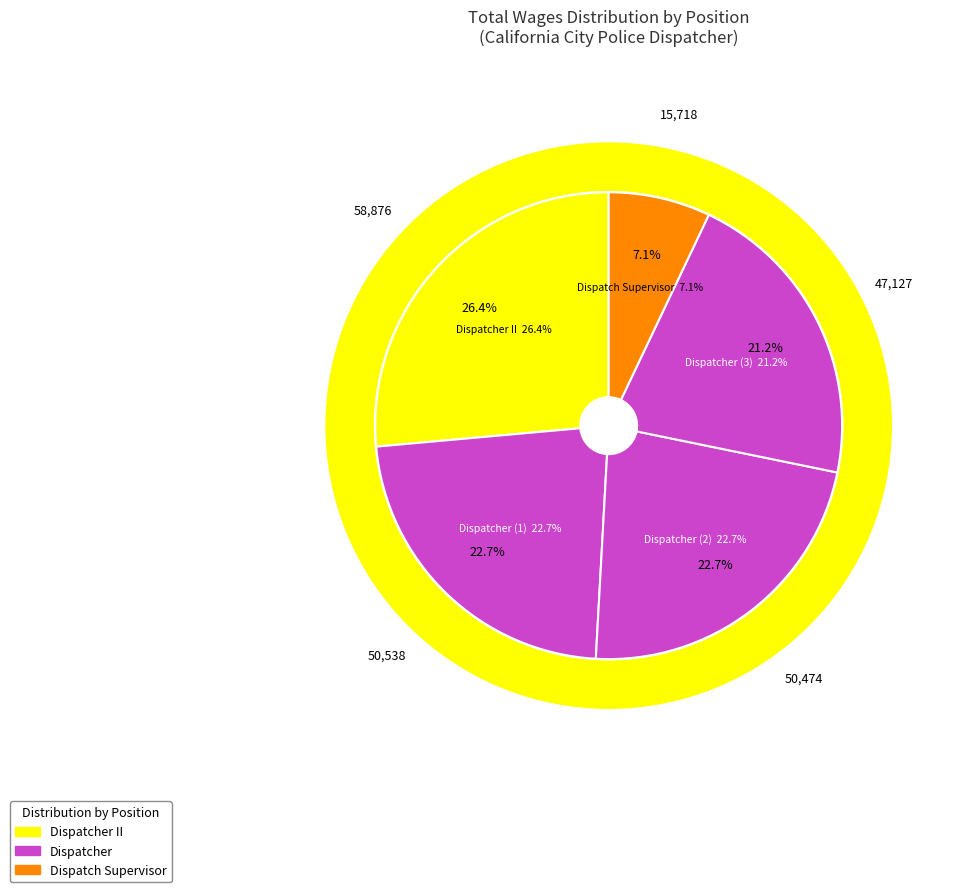

Is it true that Dispatch Supervisor is 20% of the pie?

False